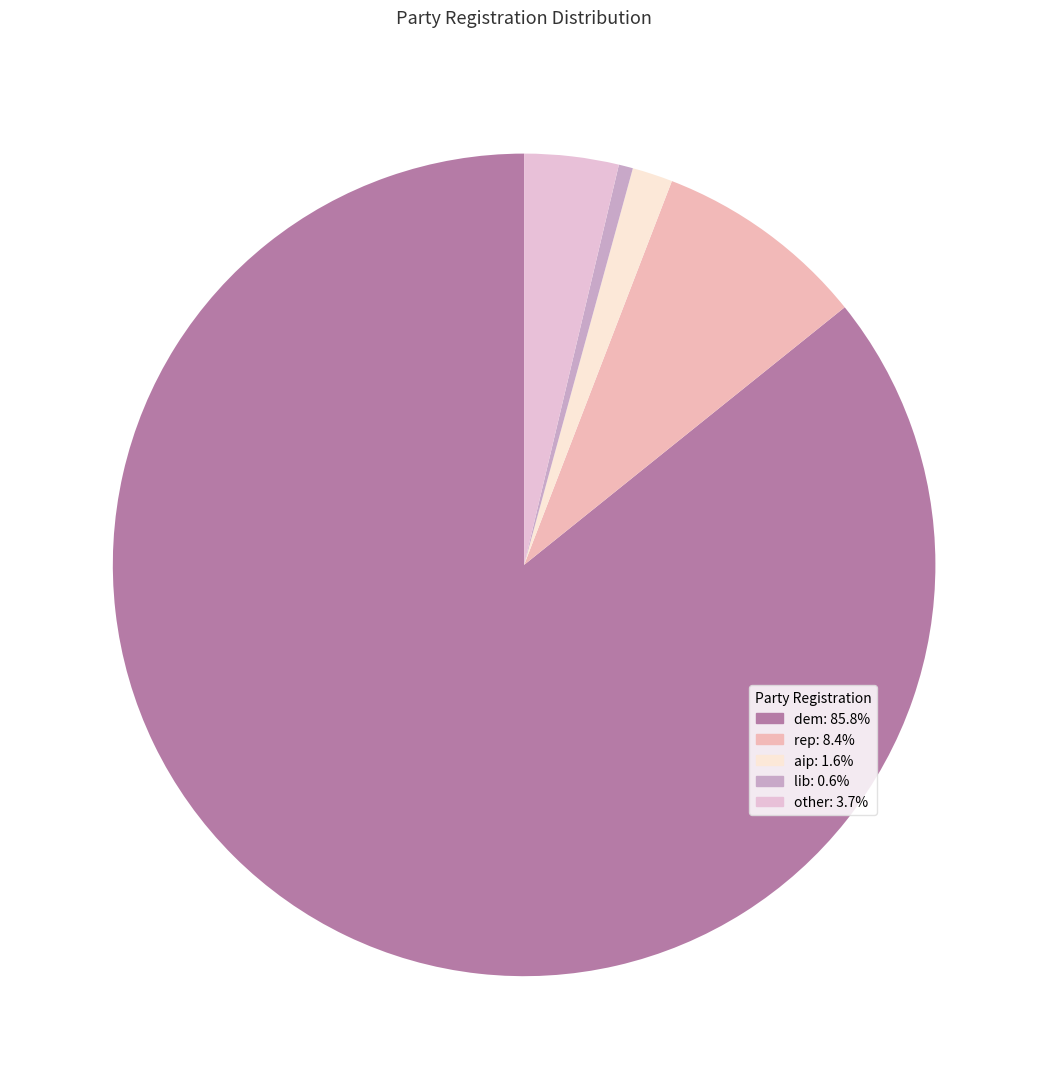

How many segments does this pie chart have?

5